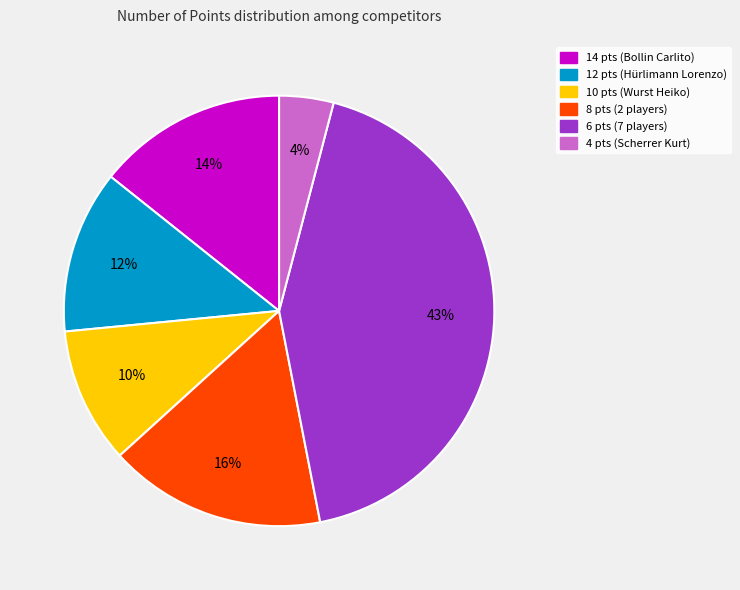

To the nearest percent, what is the average slice percentage?

17%